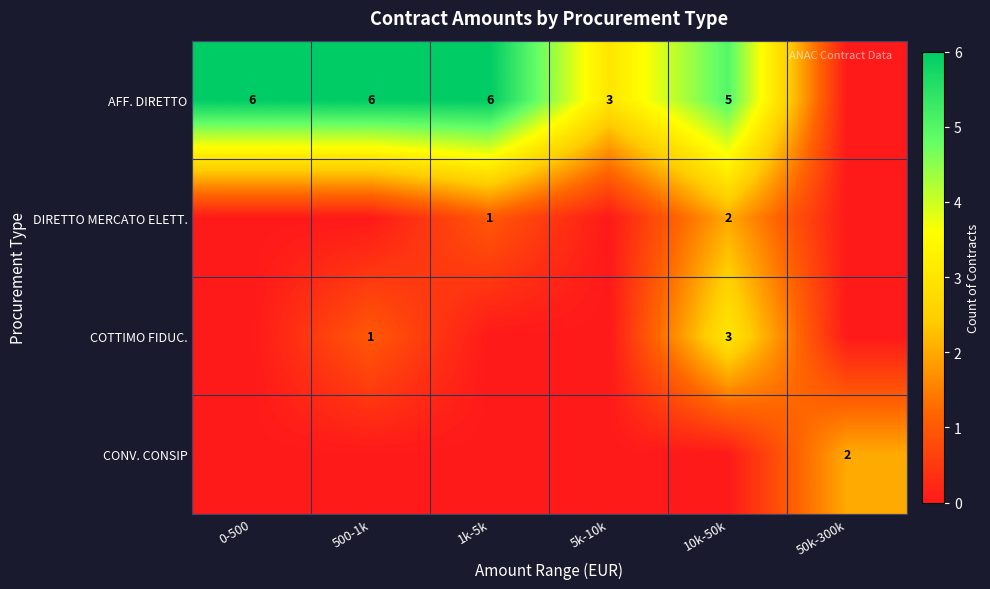

The DIRETTO MERCATO ELETT. series shows 2 at 10k-50k. True or false?

True